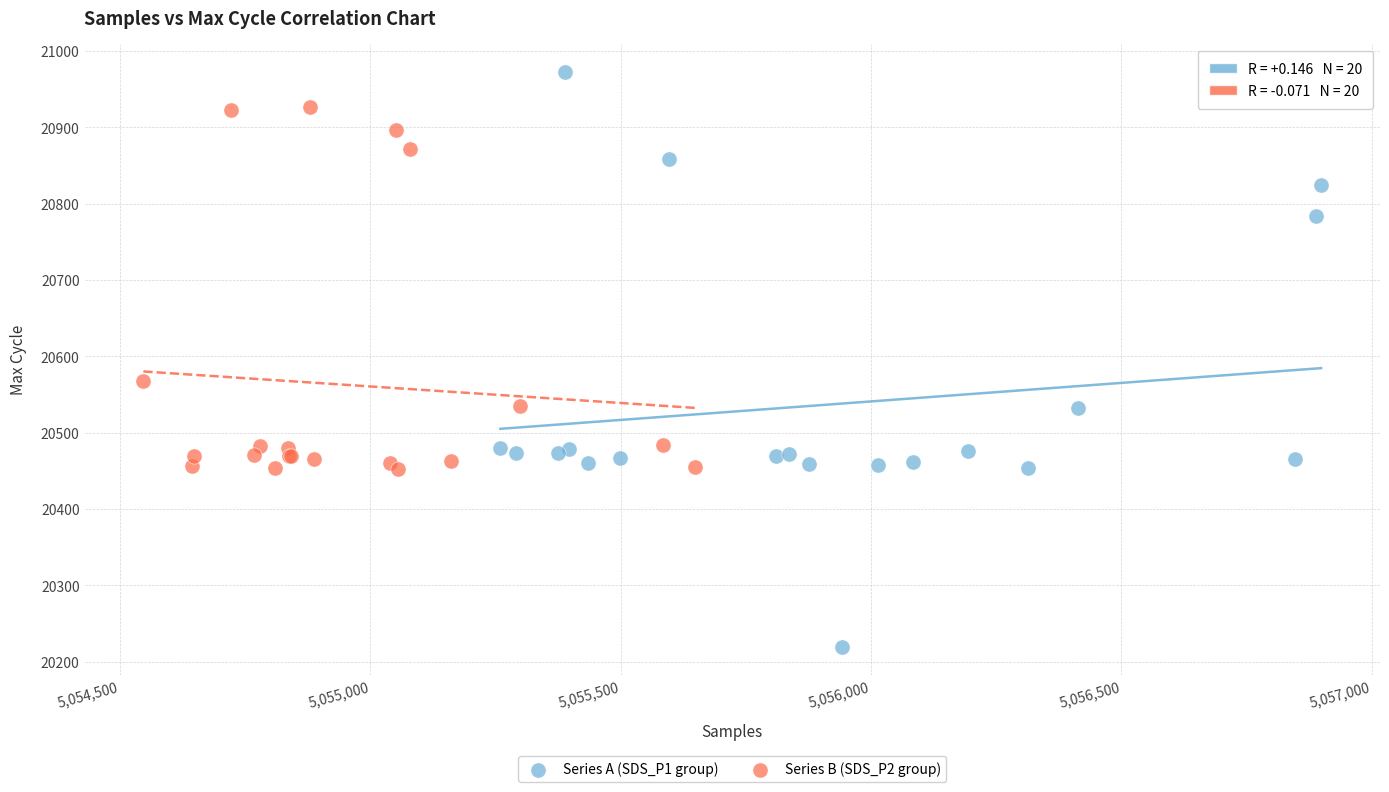

What are all the series names shown in the legend?

Series A (SDS_P1 group), Series B (SDS_P2 group)